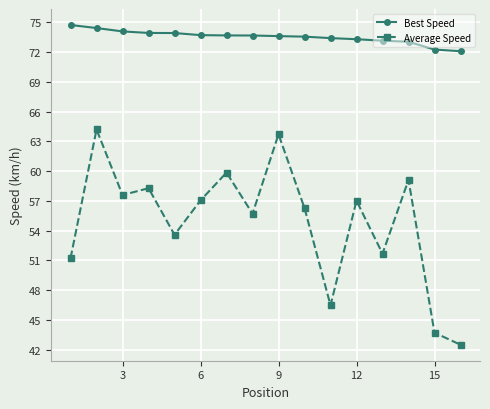

How many lines are shown in the chart?

2